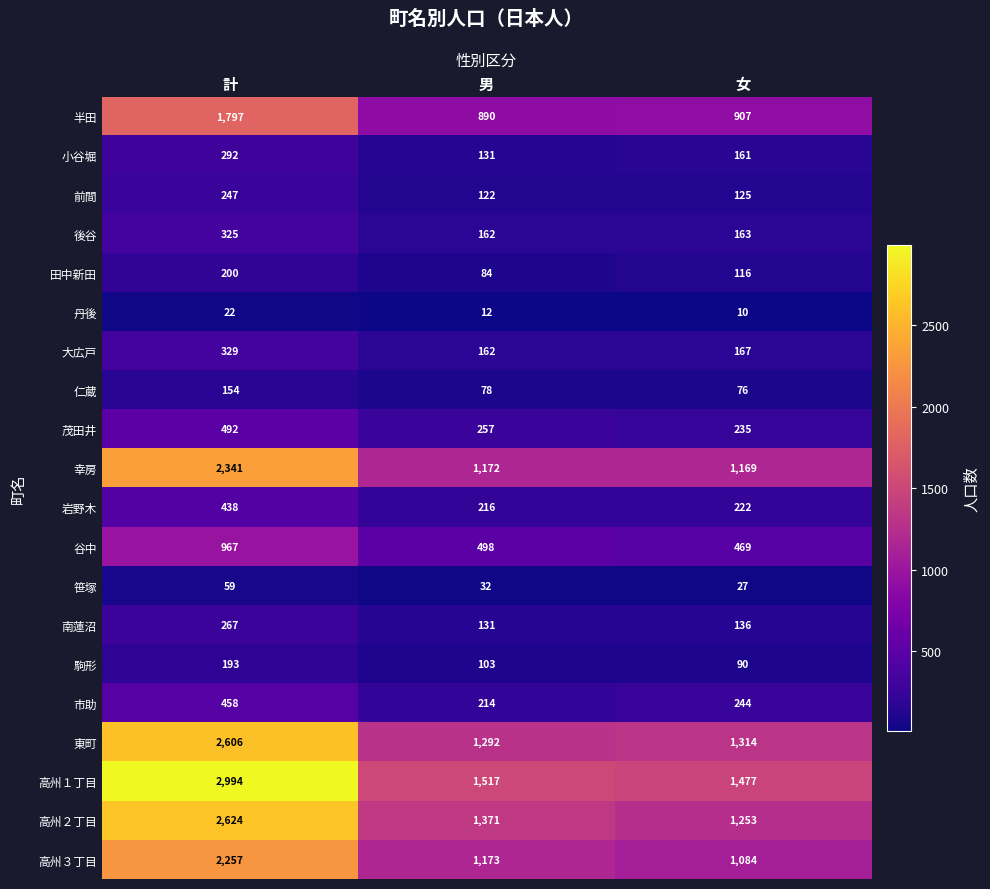

Which category has the lowest value across all series?

女